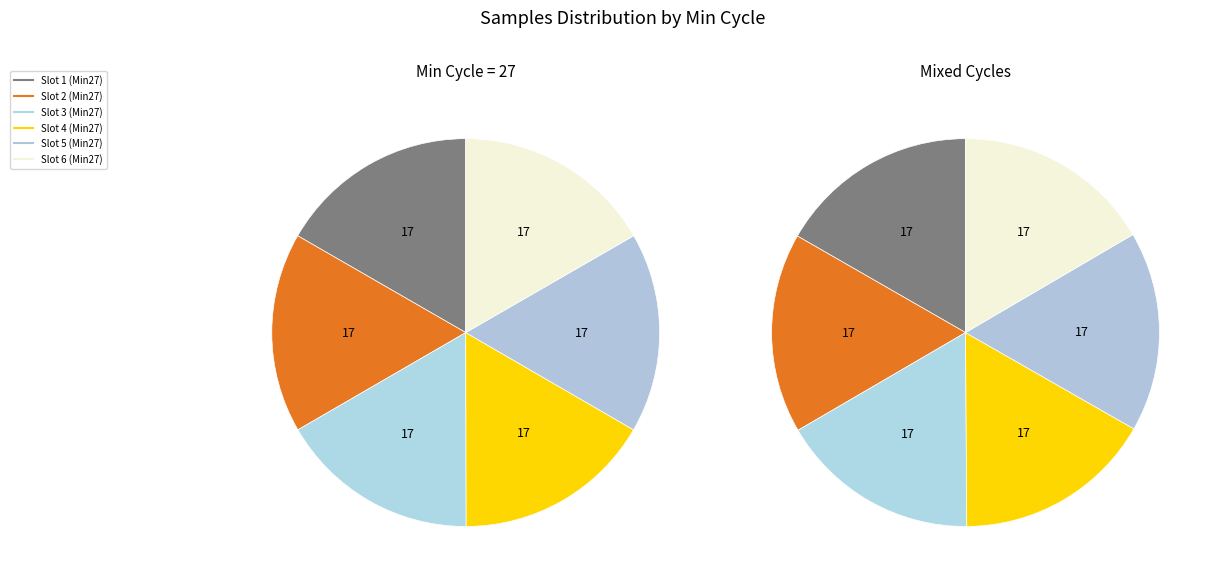

Does any single category account for the majority?

No